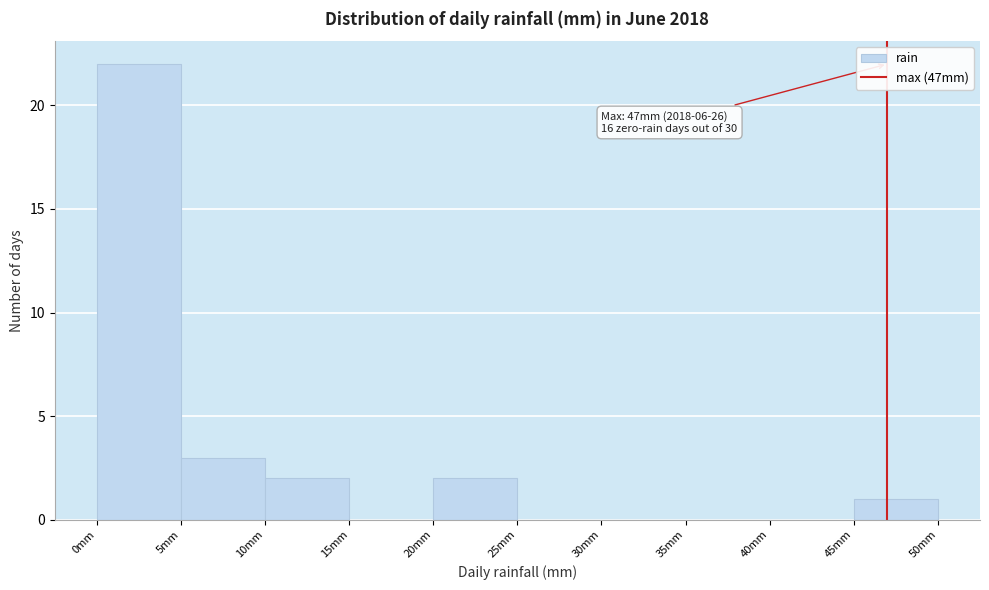

Which range on the x-axis has the tallest bar?

0 to 5